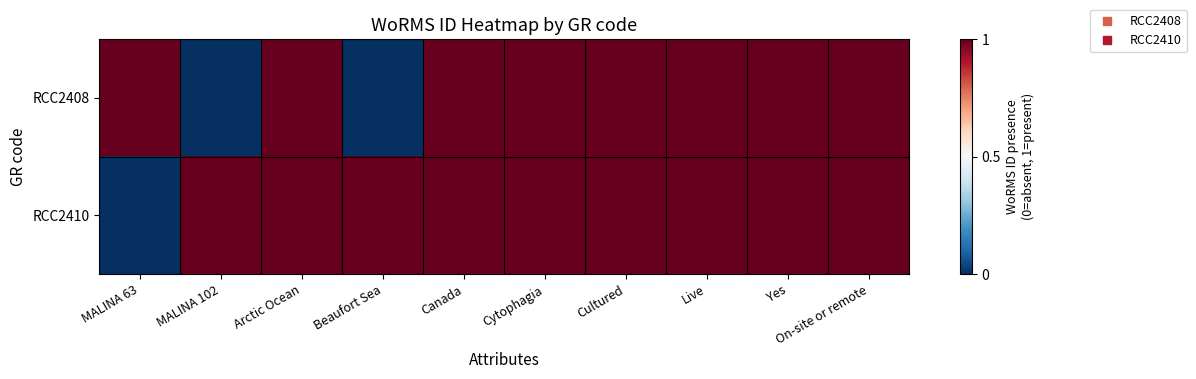

Rank the series at On-site or remote from lowest to highest value.

RCC2408, RCC2410